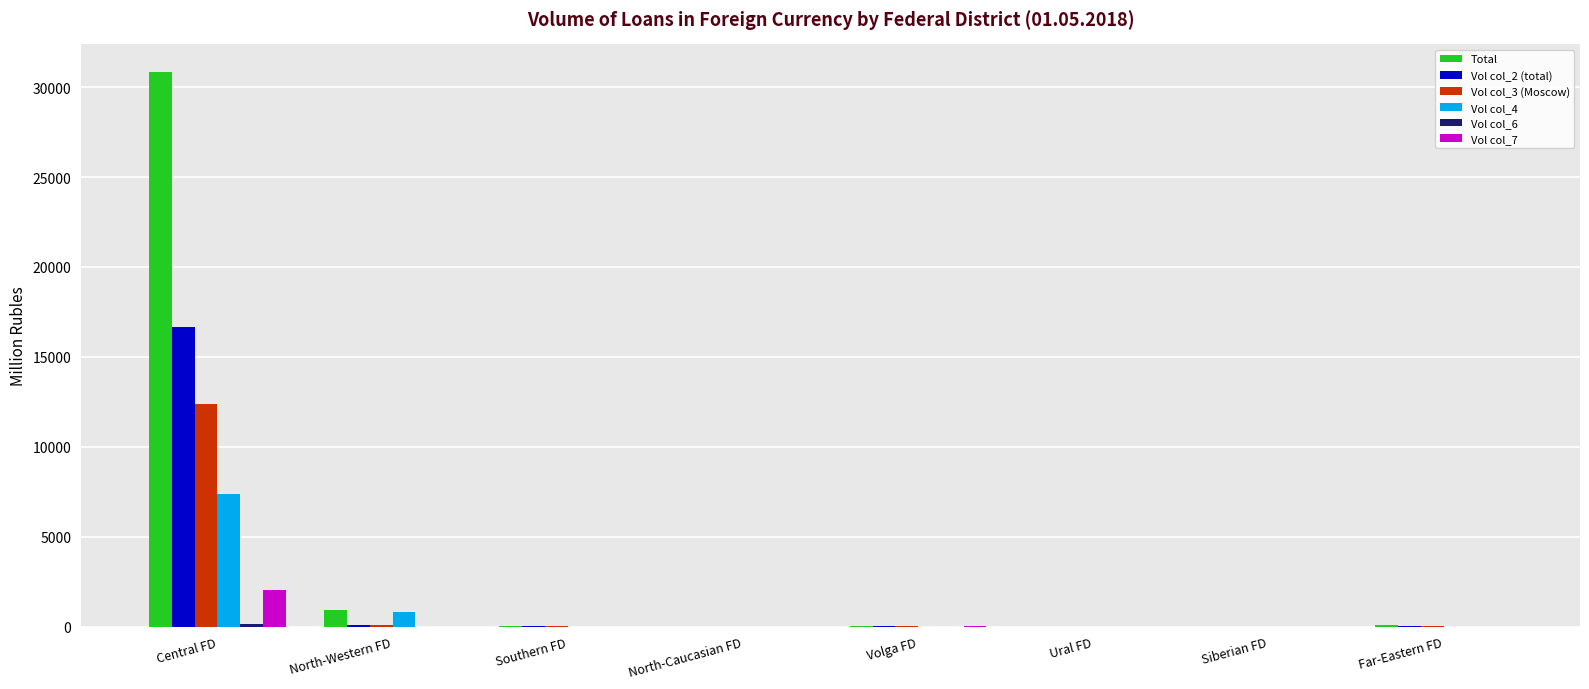

Count the number of categories in the chart.

8